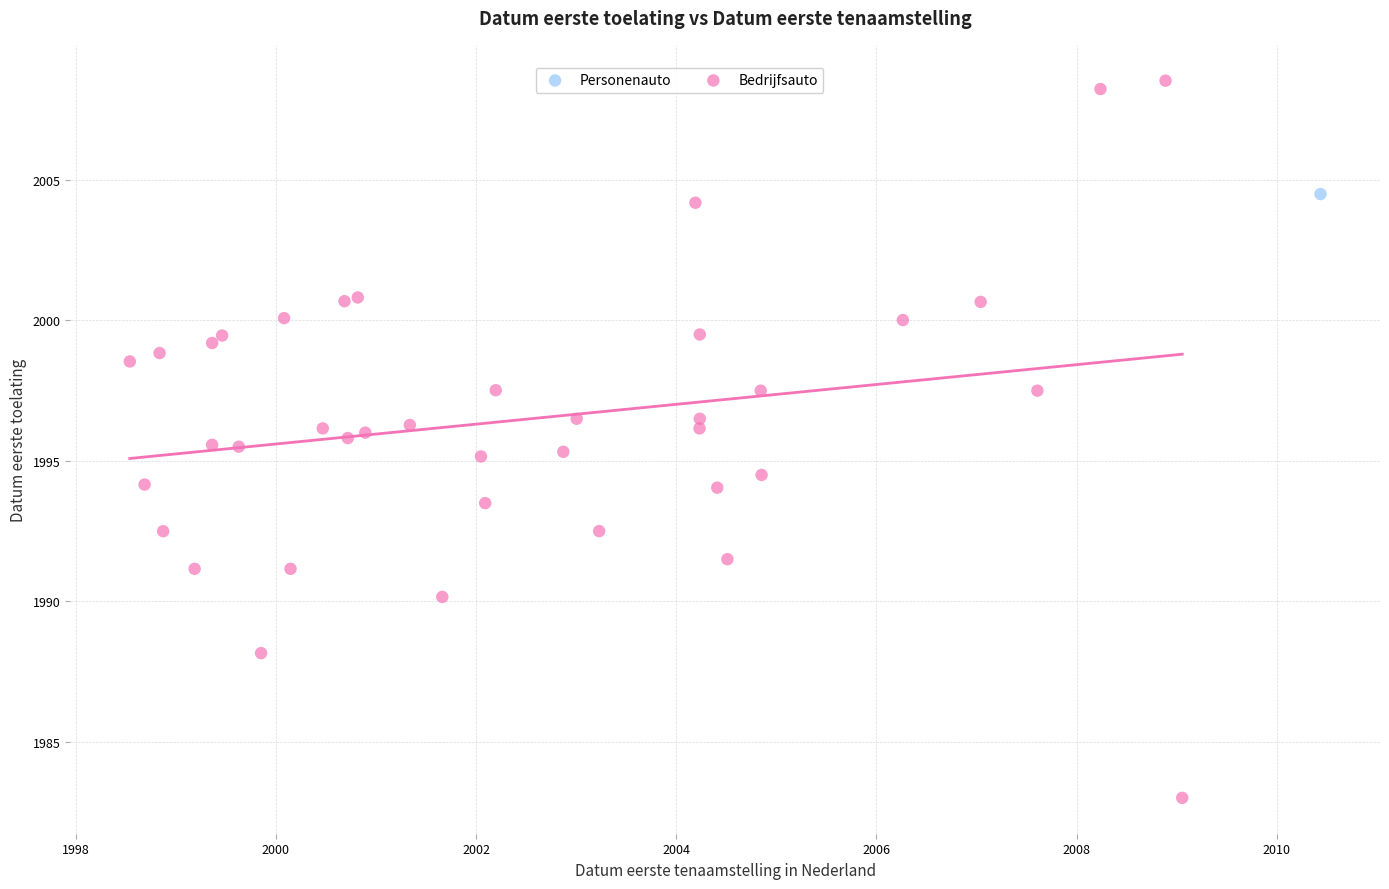

What are all the series names shown in the legend?

Personenauto, Bedrijfsauto